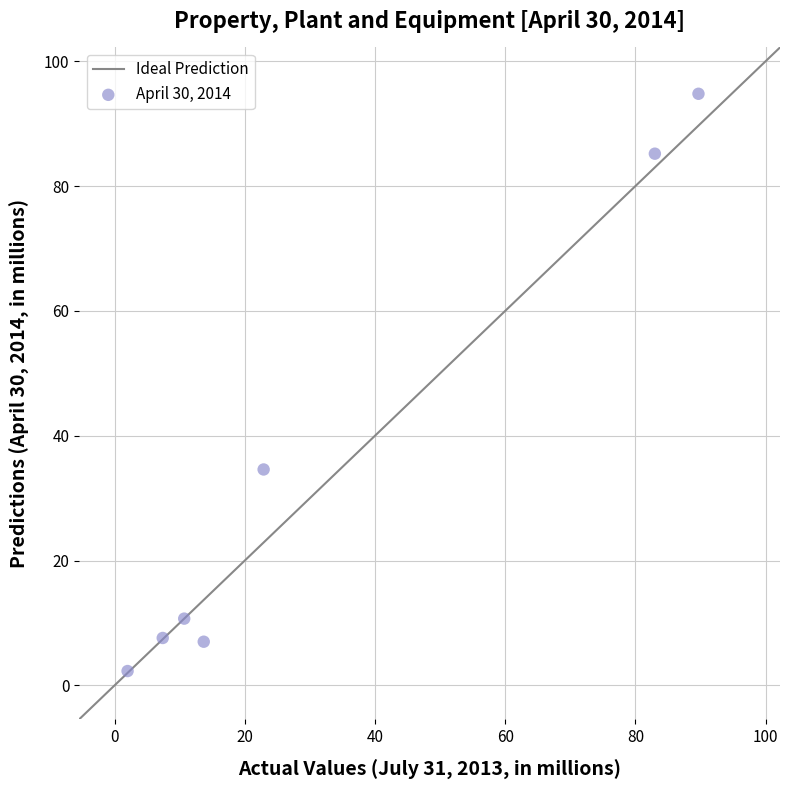

What is the range of Y values (max minus min)?

92.5